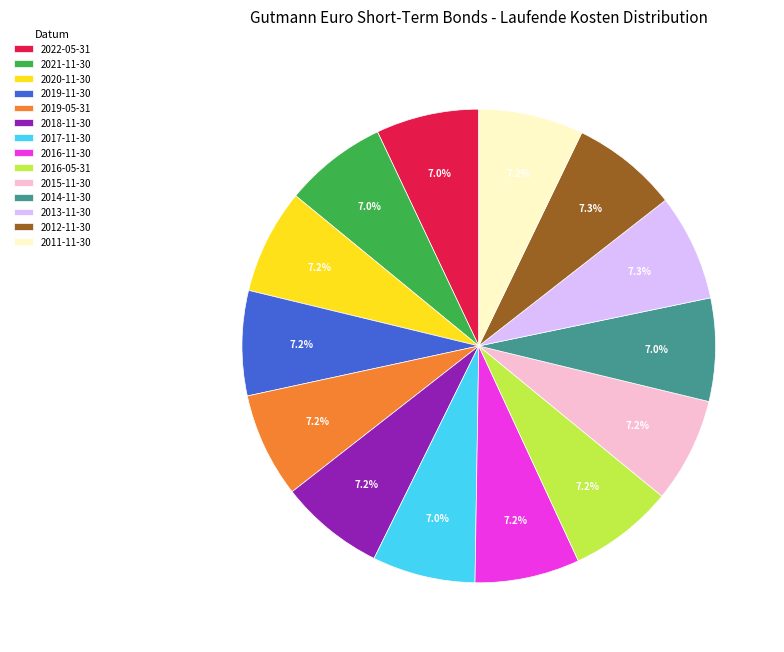

How many segments does this pie chart have?

14